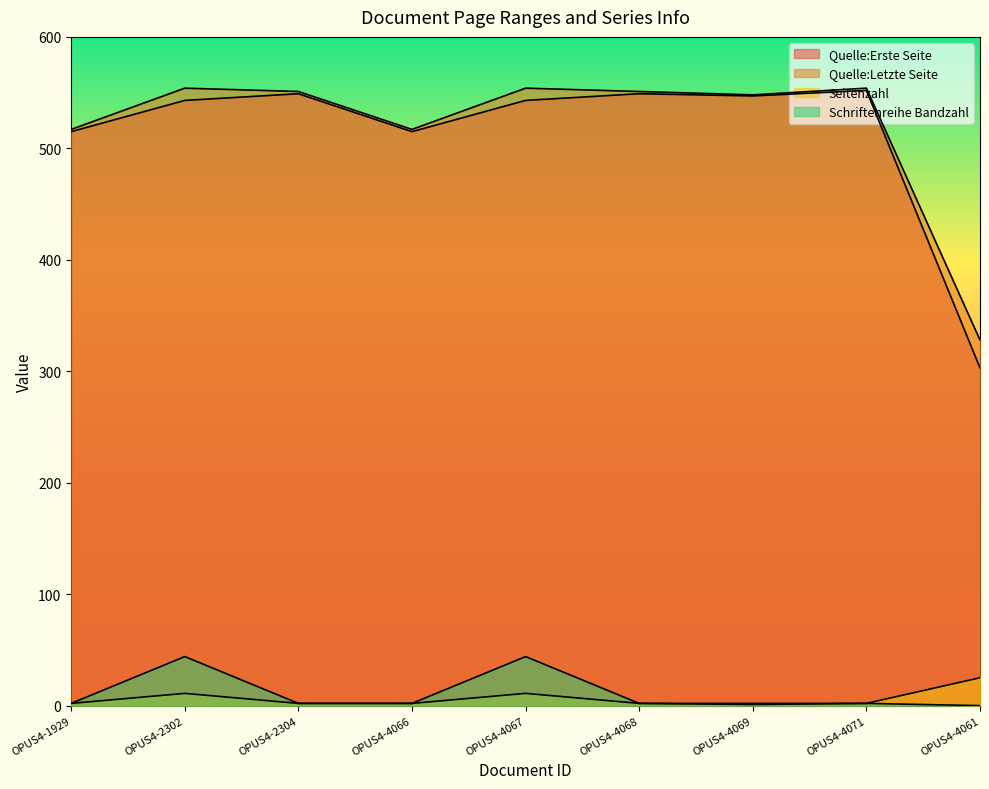

Between OPUS4-4061 and OPUS4-2304, which is larger?

OPUS4-2304